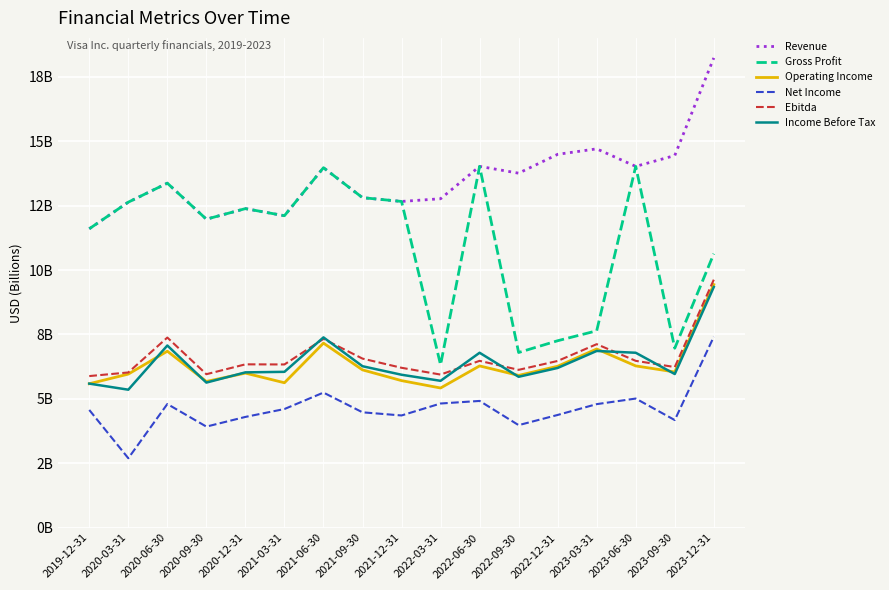

Is the value of Gross Profit at 2023-12-31 greater than the value of Net Income at 2022-09-30?

Yes